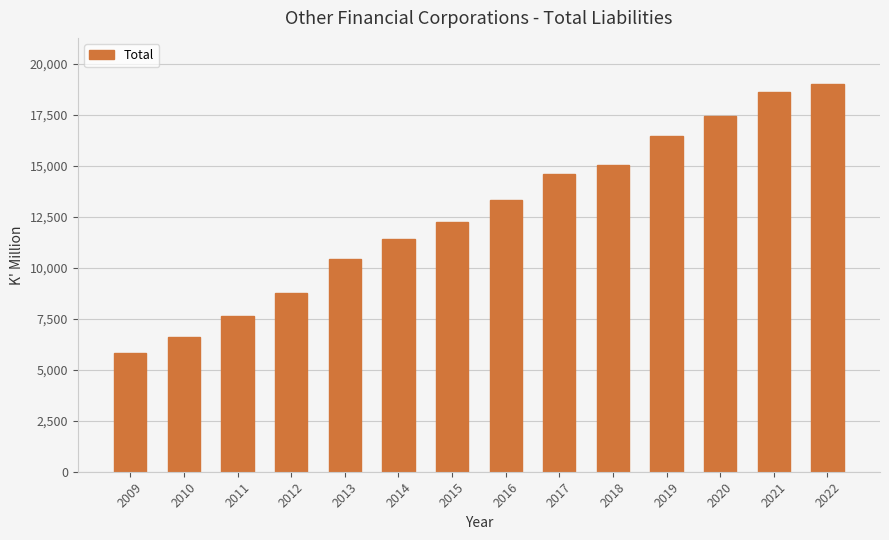

Is it true that the value at 2017 is 7356.9?

False